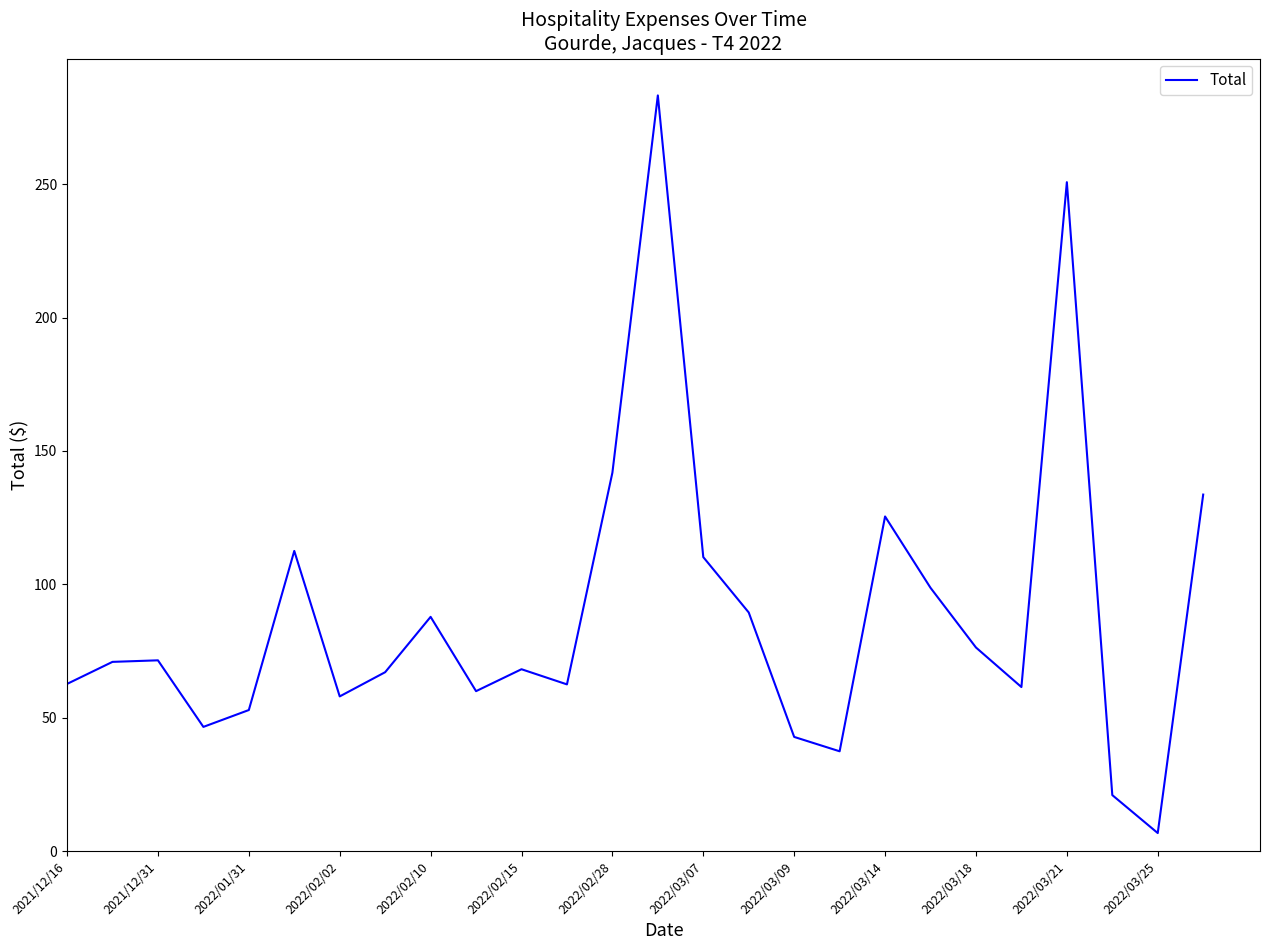

How many lines are shown in the chart?

1